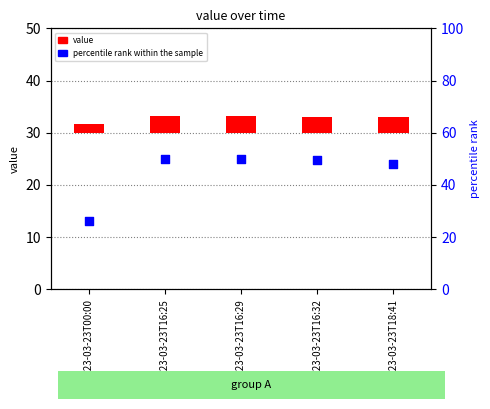

What are all the series names shown in the legend?

value, percentile rank within the sample